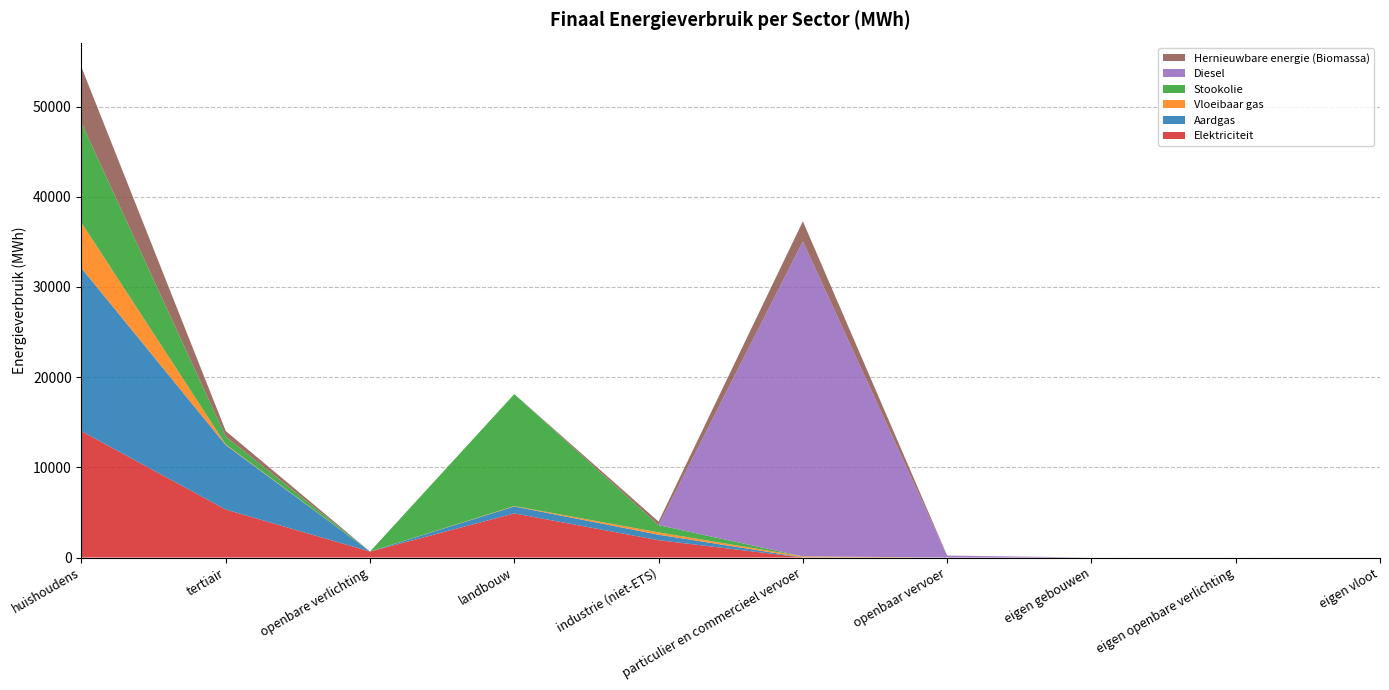

Reading left to right, what are all the values shown in this chart?

Elektriciteit: 14010.3	5323.7	663.3	4891.4	1923.5	5.4	0.0	0.0	0.0	0.0
Aardgas: 18077.3	7149.5	0.0	770.7	607.6	17.3	0.0	0.0	0.0	0.0
Vloeibaar gas: 5035.7	70.6	0.0	45.3	254.8	106.9	0.0	0.0	0.0	0.0
Stookolie: 11052.8	856.8	0.0	12410.3	804.4	0.0	0.0	0.0	0.0	0.0
Diesel: 0.0	0.0	0.0	0.0	0.0	34931.5	207.3	0.0	0.0	0.0
Hernieuwbare energie (Biomassa): 6195.8	627.2	0.0	0.0	393.9	2219.1	11.8	0.0	0.0	0.0